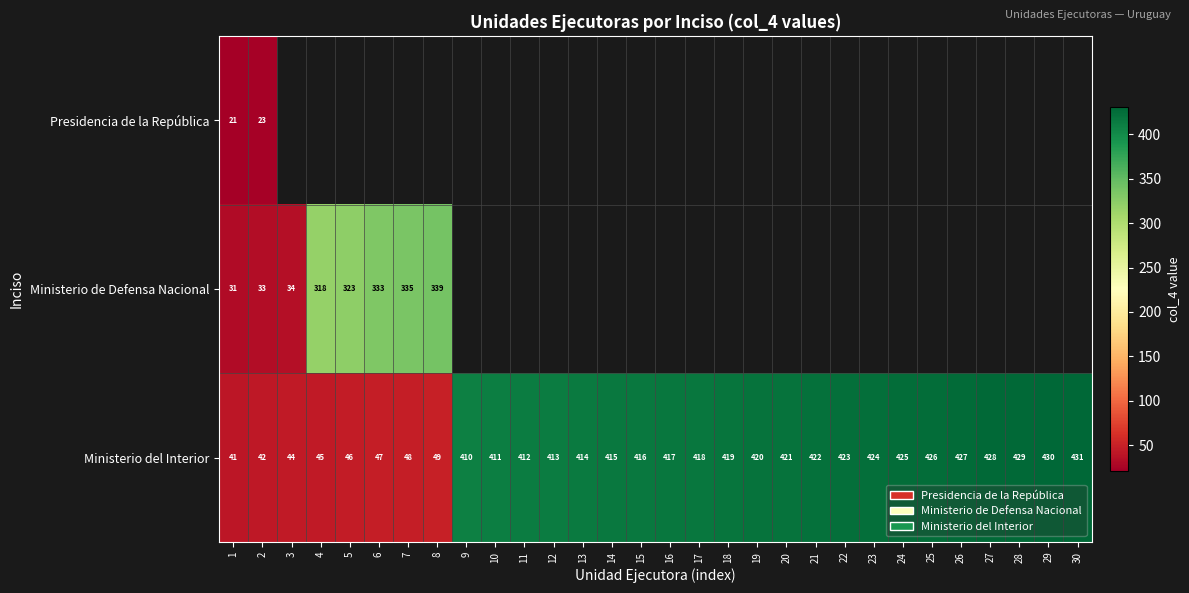

At which category is the sum across all series the highest?

2